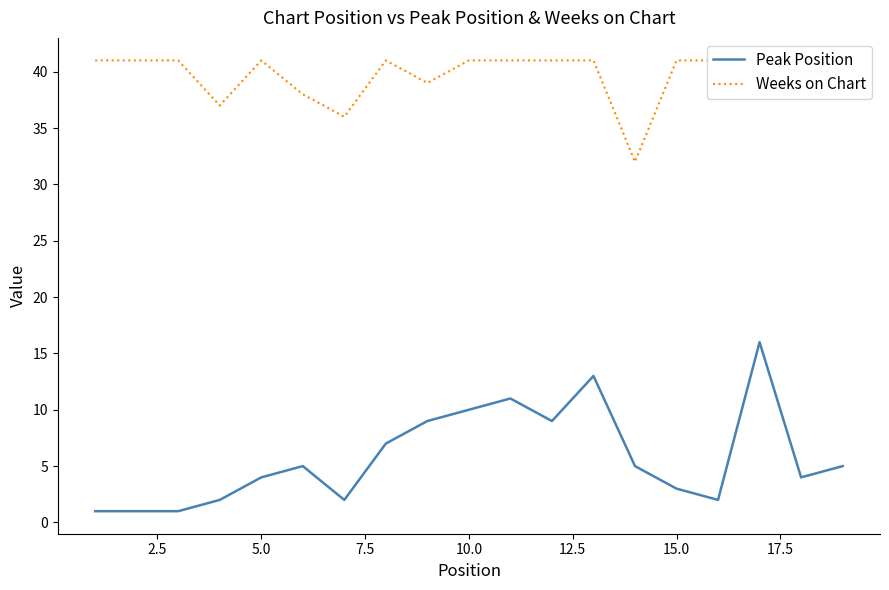

What is the highest value of the Peak Position series?

16